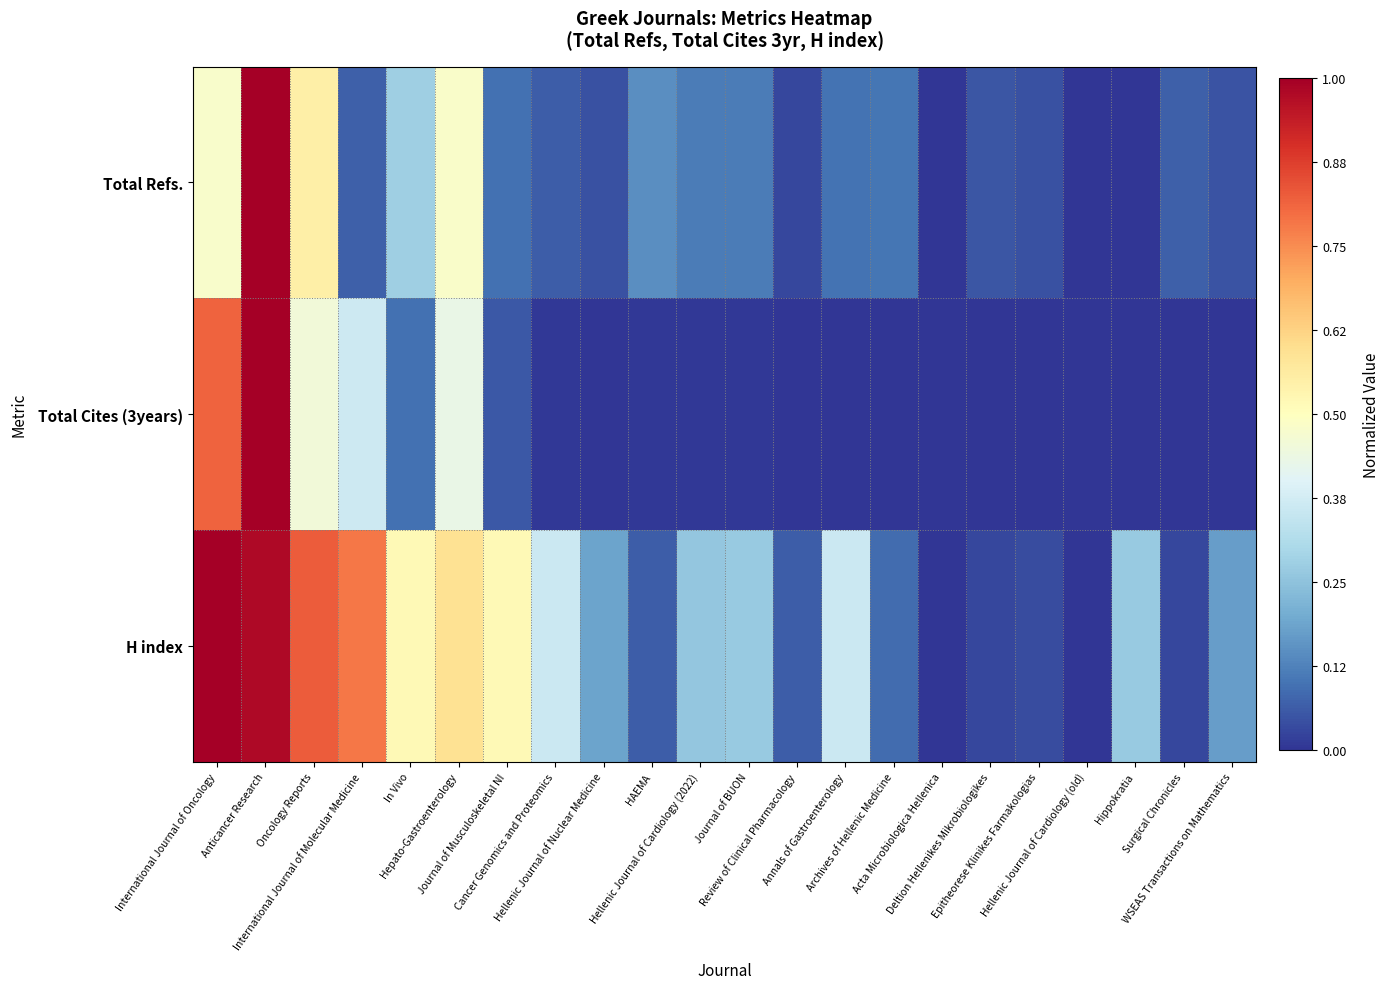

Which has a higher value, Hellenic Journal of Cardiology (old) or Acta Microbiologica Hellenica?

Hellenic Journal of Cardiology (old)